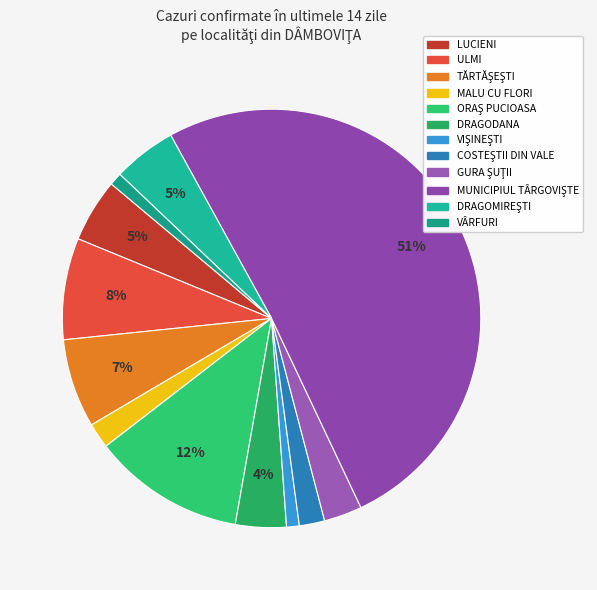

How many slices are in this pie chart?

12